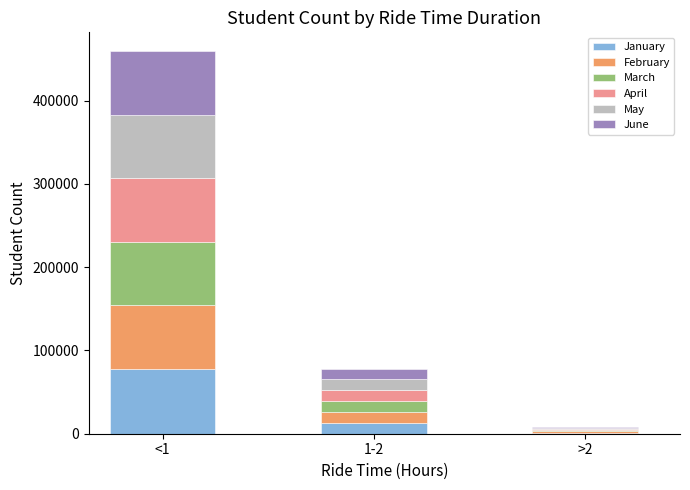

Reading left to right, transcribe the values for January.

<1=77445	1-2=13344	>2=1389